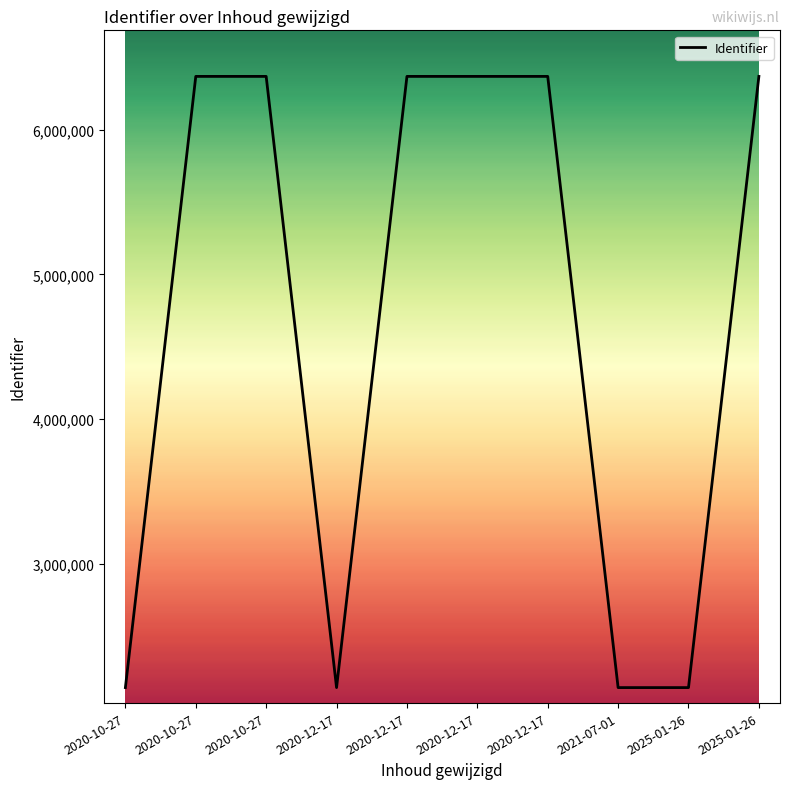

How many points are higher than both their immediate neighbors (excluding endpoints)?

2